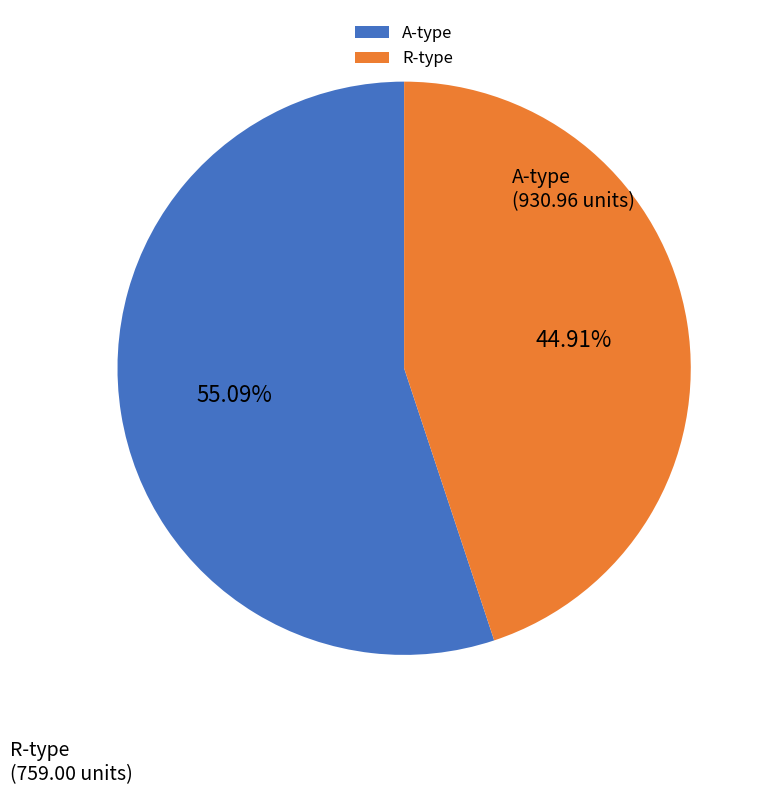

Which category has the biggest portion of the pie?

A-type